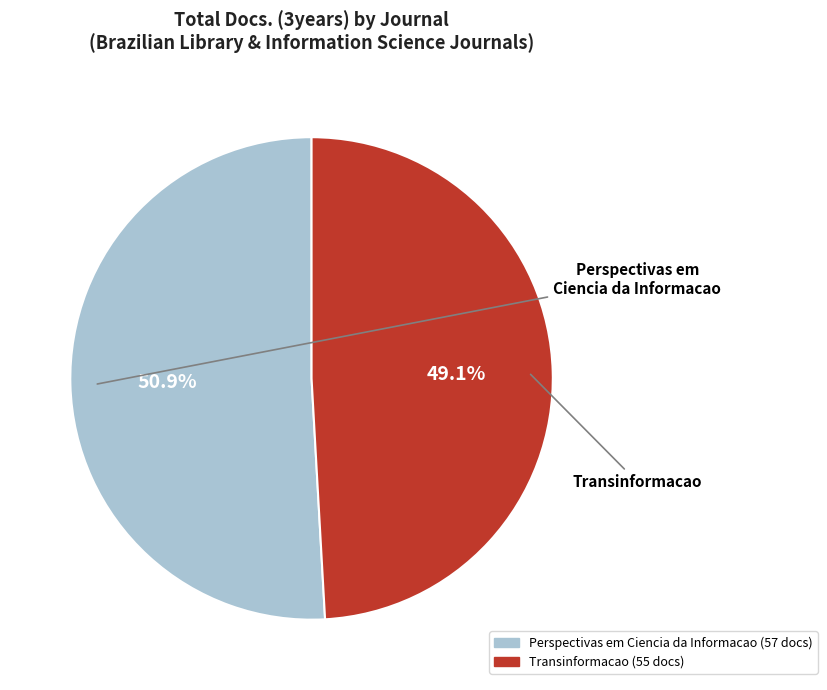

Which has a higher value, Perspectivas em Ciencia da Informacao or Transinformacao?

Perspectivas em Ciencia da Informacao